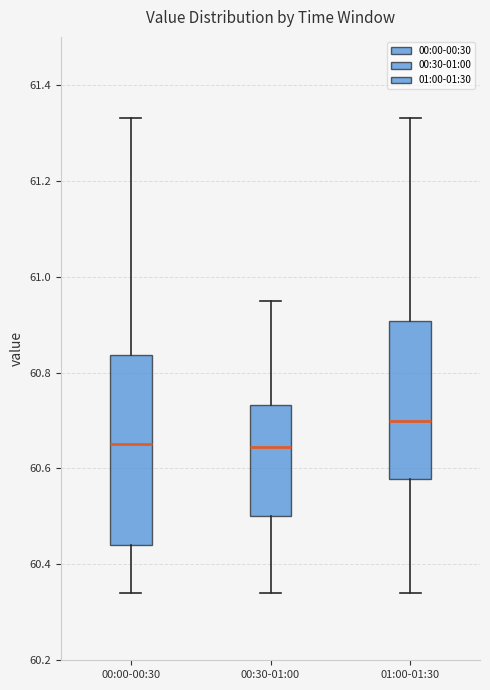

Where does the median line of the box for 00:00-00:30 sit on the y-axis? The values are not printed on the chart, so give them approximately, as read against the axis.

60.66